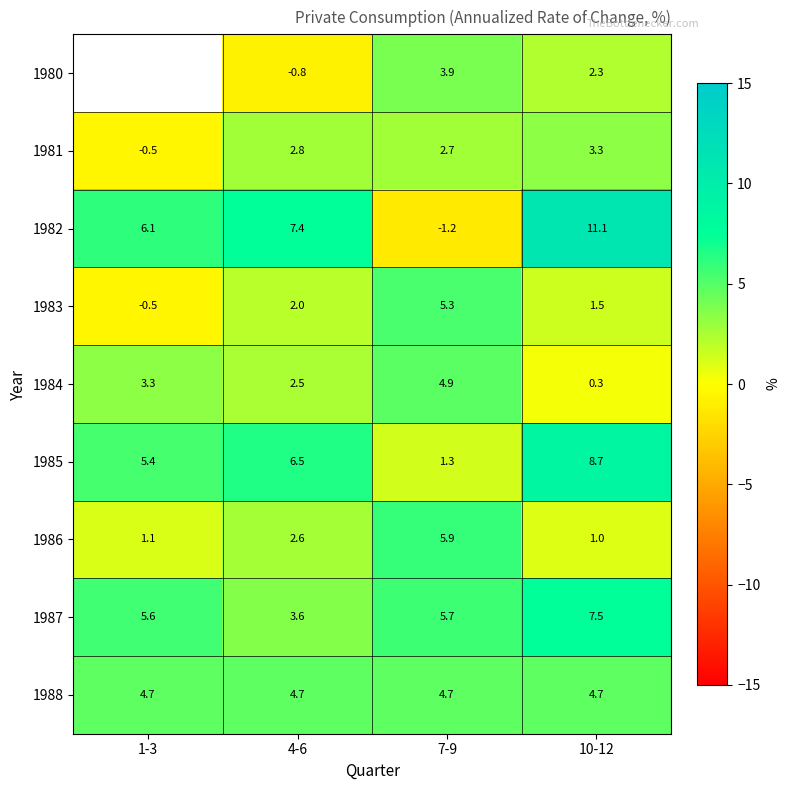

Which category has the lowest value across all series?

7-9